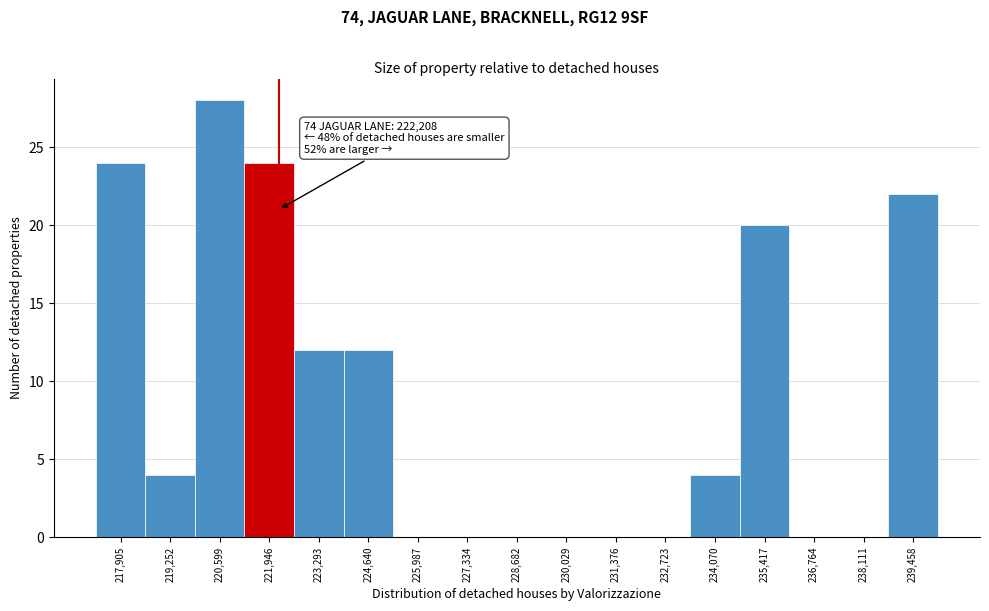

Which range on the x-axis has the tallest bar?

220000 to 221200